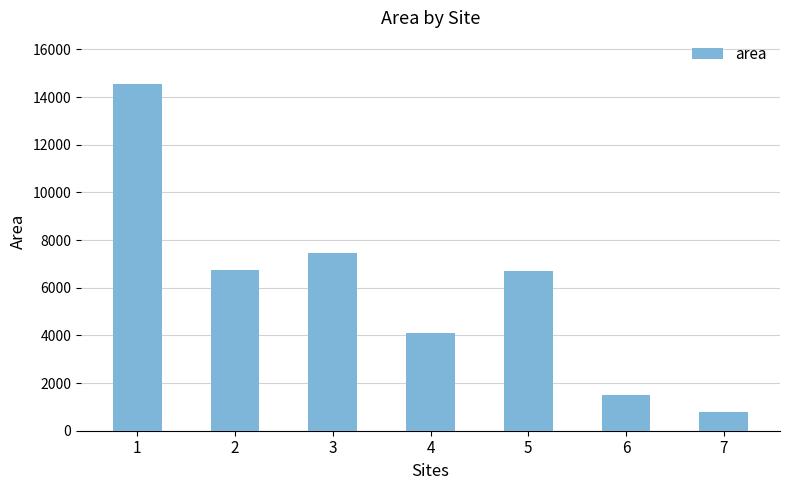

What is the approximate value at 1?

14536